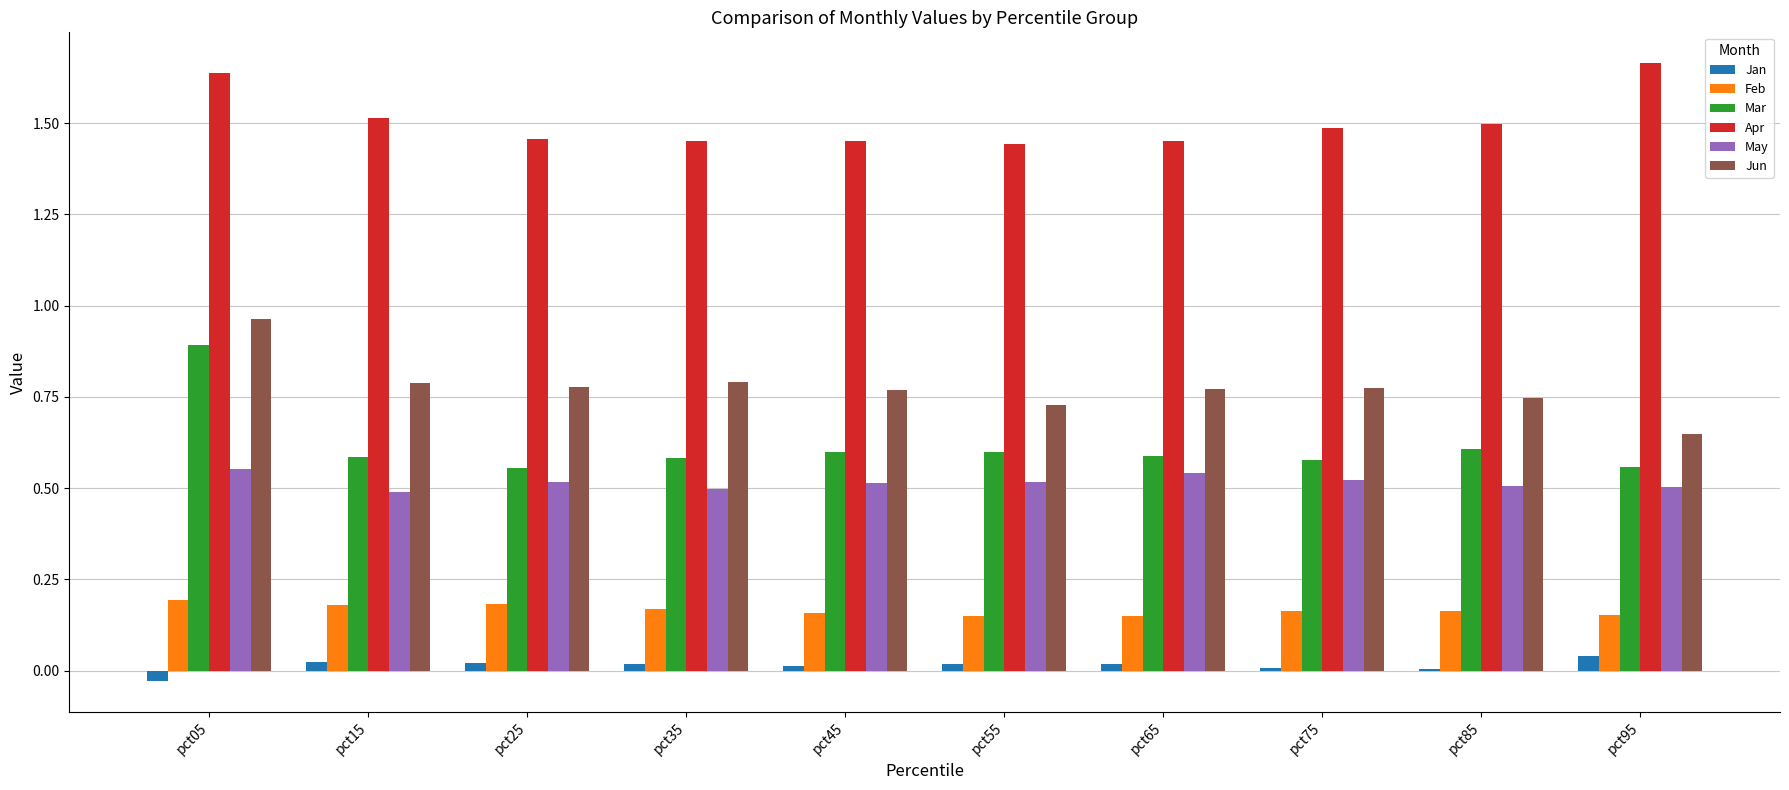

The value of May at pct15 is 0.7. True or false?

False